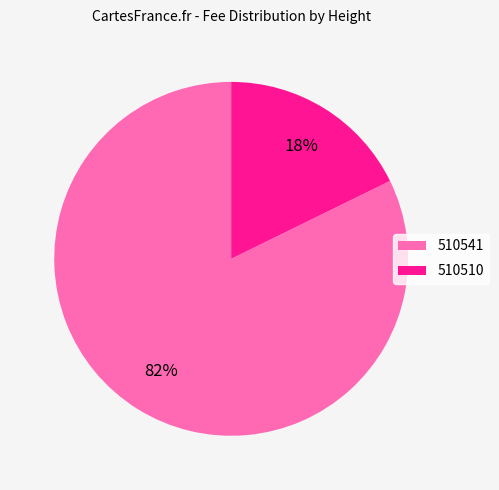

Count the number of slices in the pie.

2